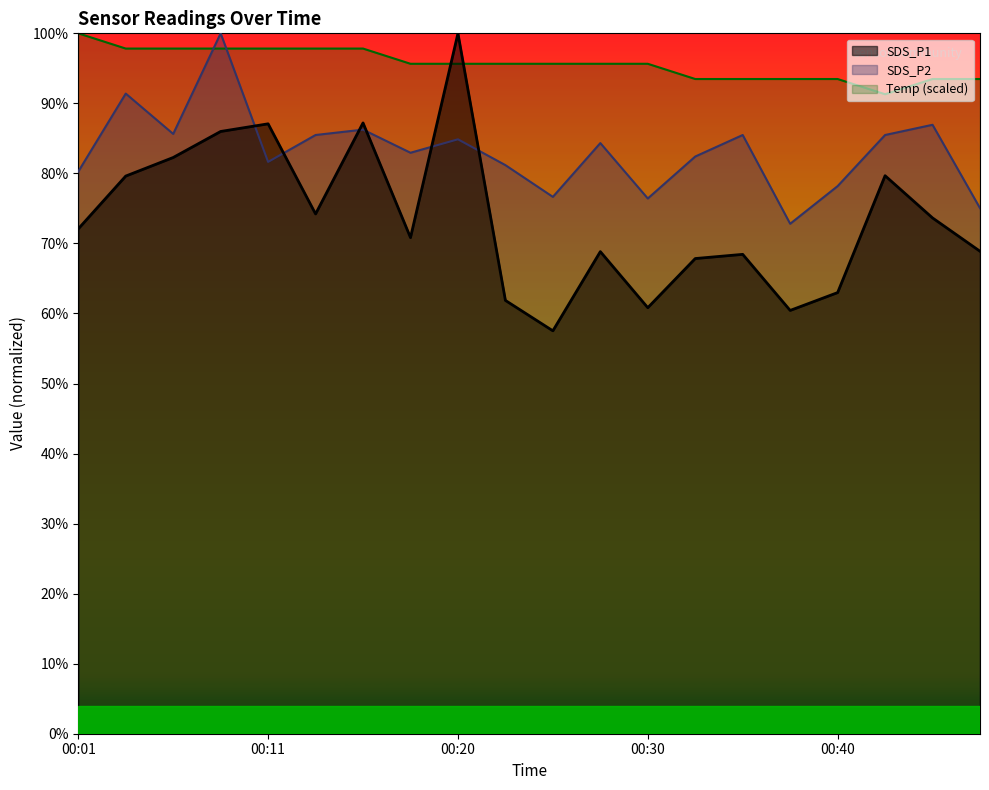

The Temp series shows 97.8 at 00:03. True or false?

True